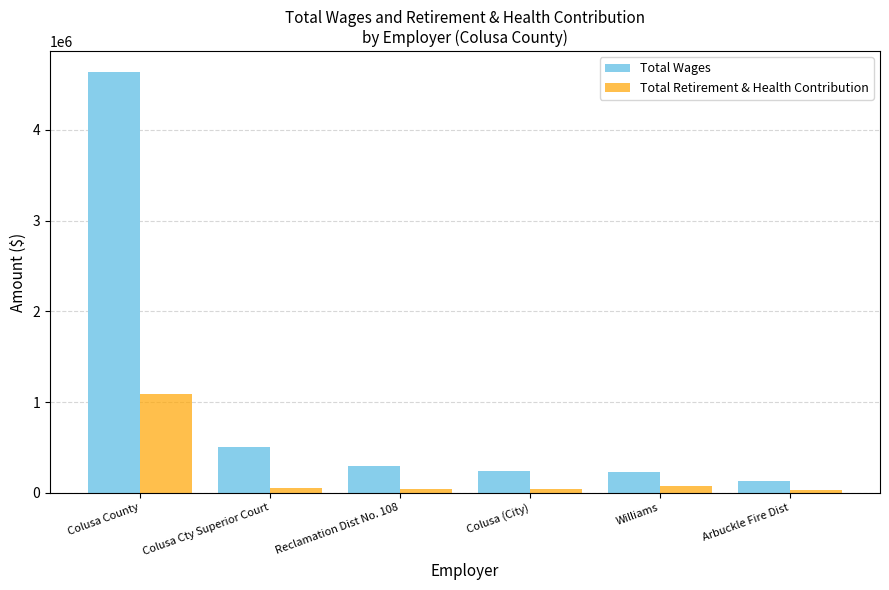

True or false: Total Wages has a value of 128627 at Arbuckle Fire Dist.

True